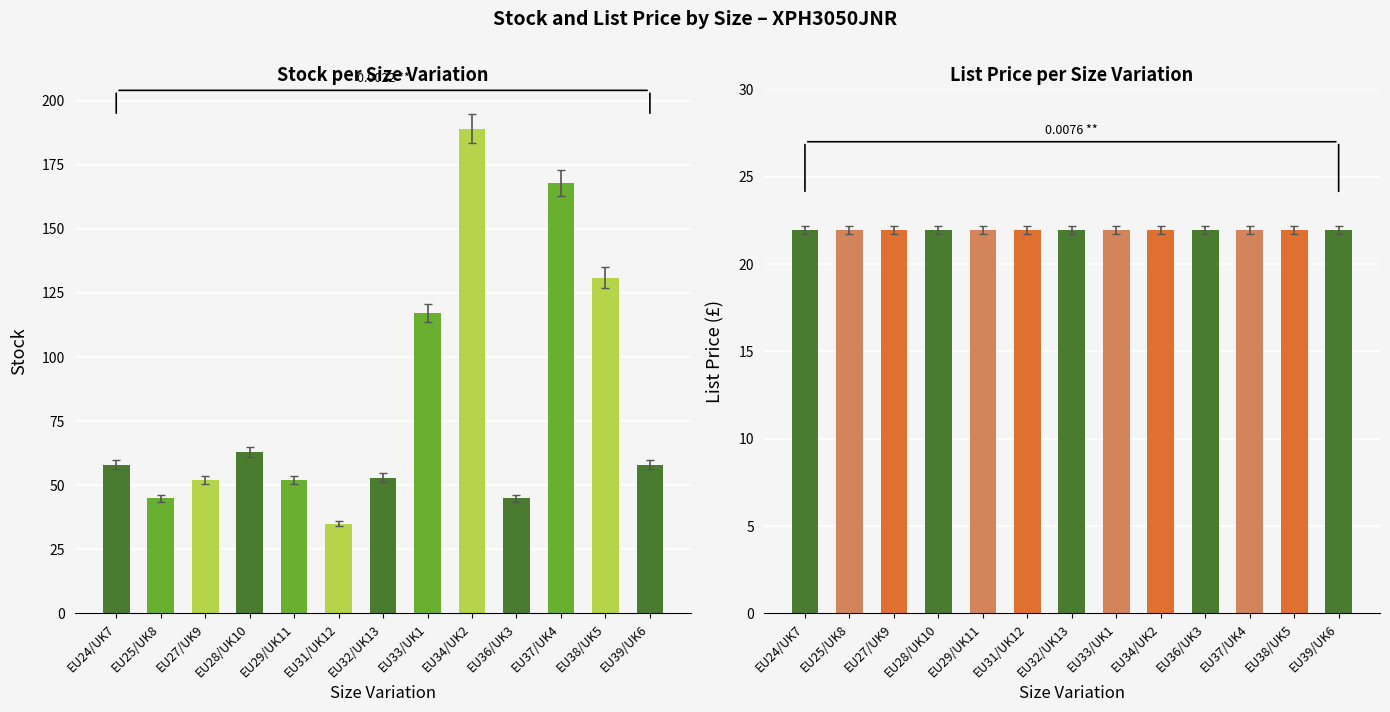

The List Price series shows 21.9 at EU28/UK10. True or false?

True